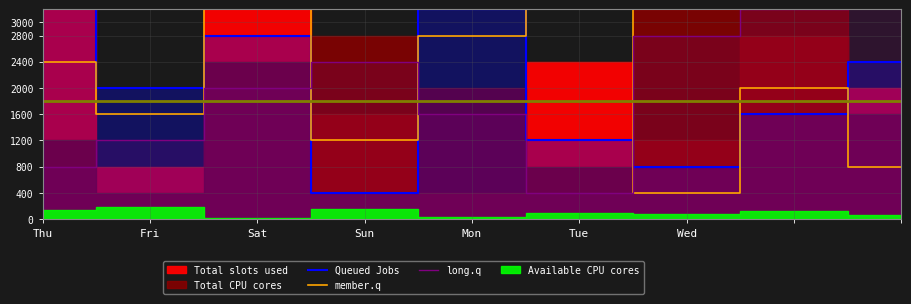

How many data points in member.q are above 2000?

4